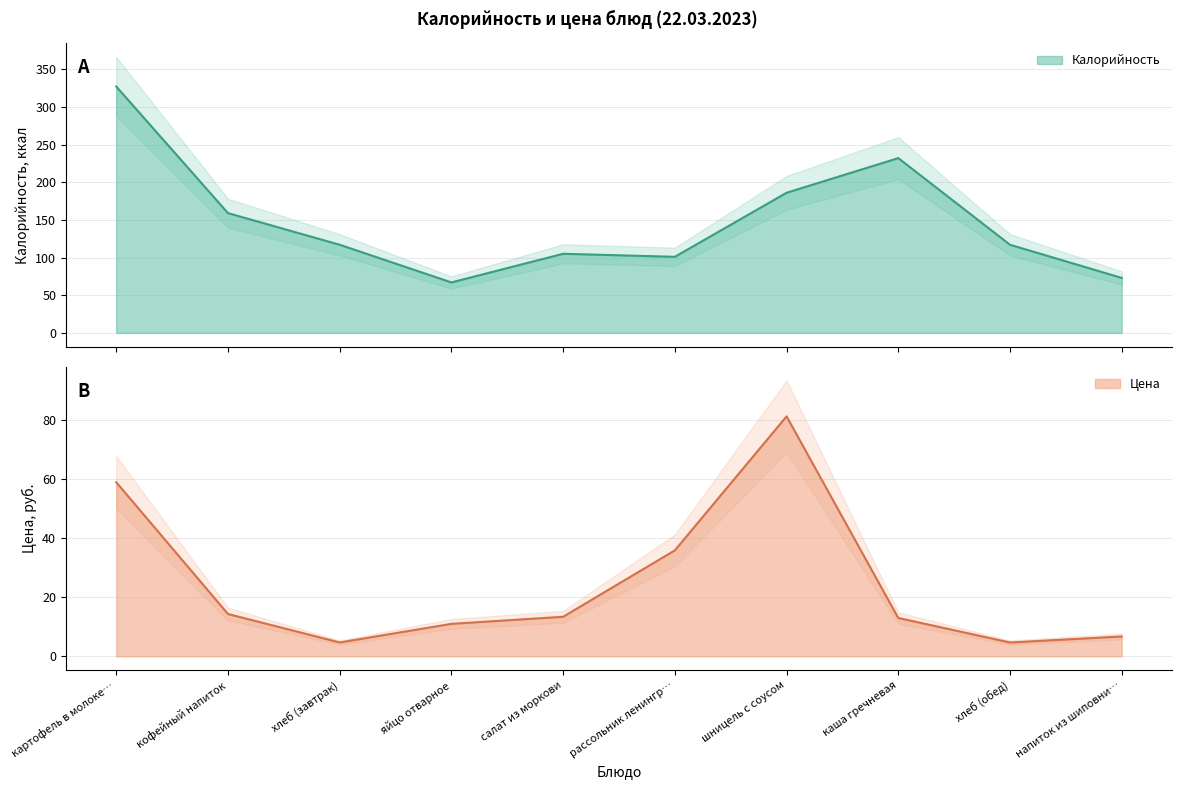

True or false: Калорийность and Цена cross at least once.

False